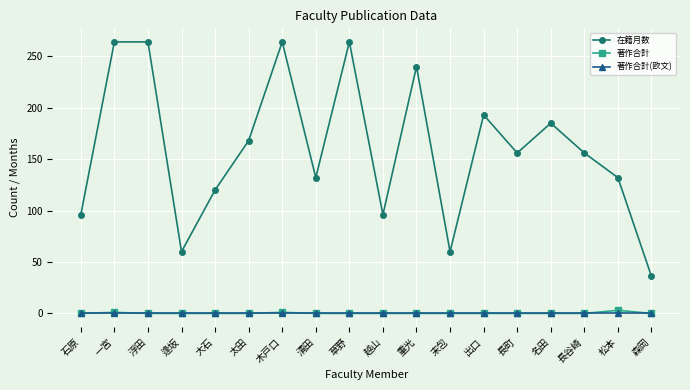

The 在籍月数 series shows 264 at 浮田. True or false?

True